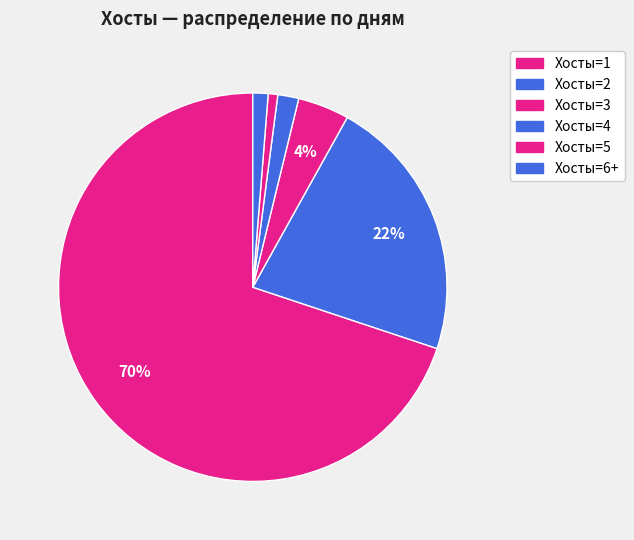

How many segments does this pie chart have?

6